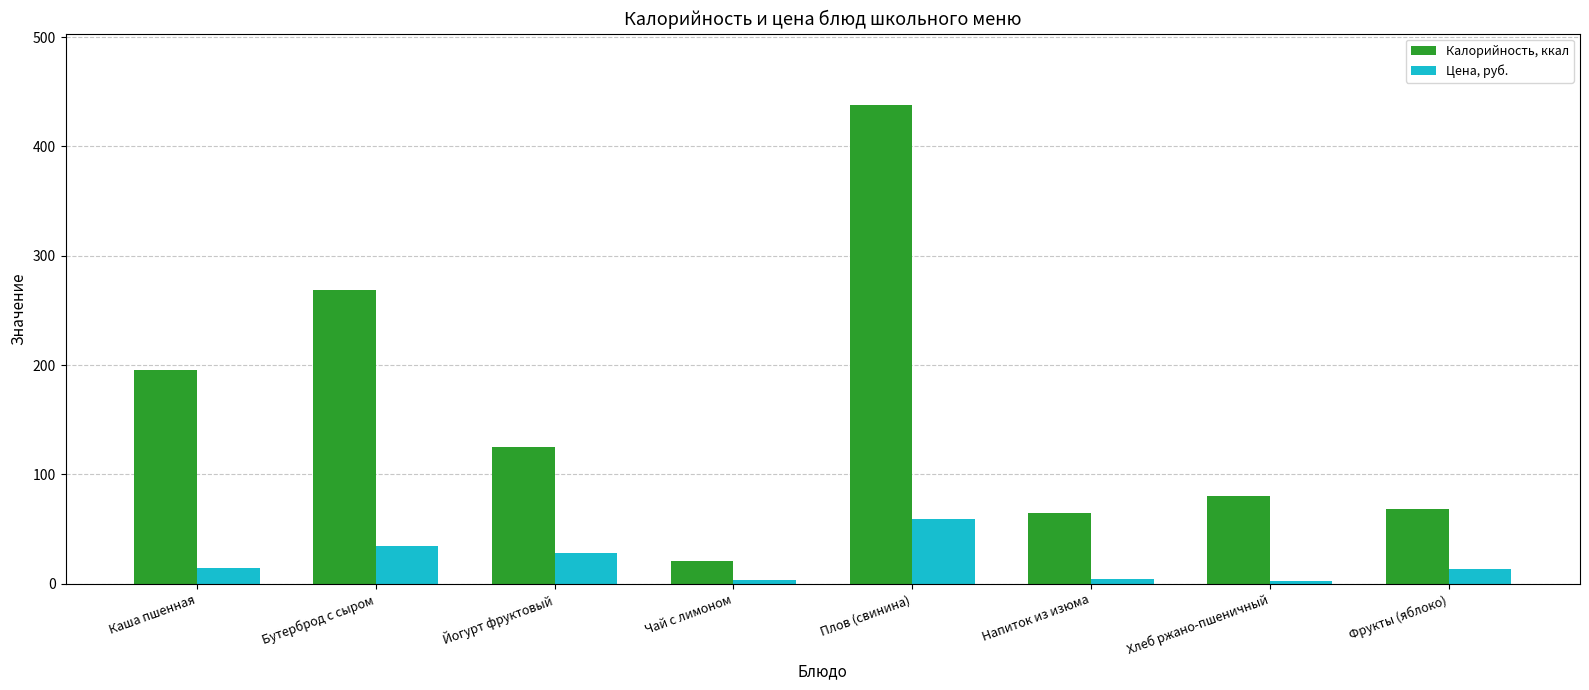

Is the value of Цена, руб. at Напиток из изюма greater than the value of Калорийность, ккал at Плов (свинина)?

No